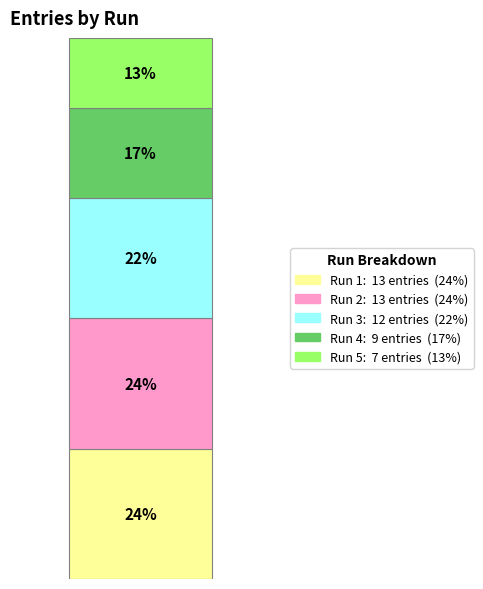

Is it true that Run 4 is 17% of the pie?

True